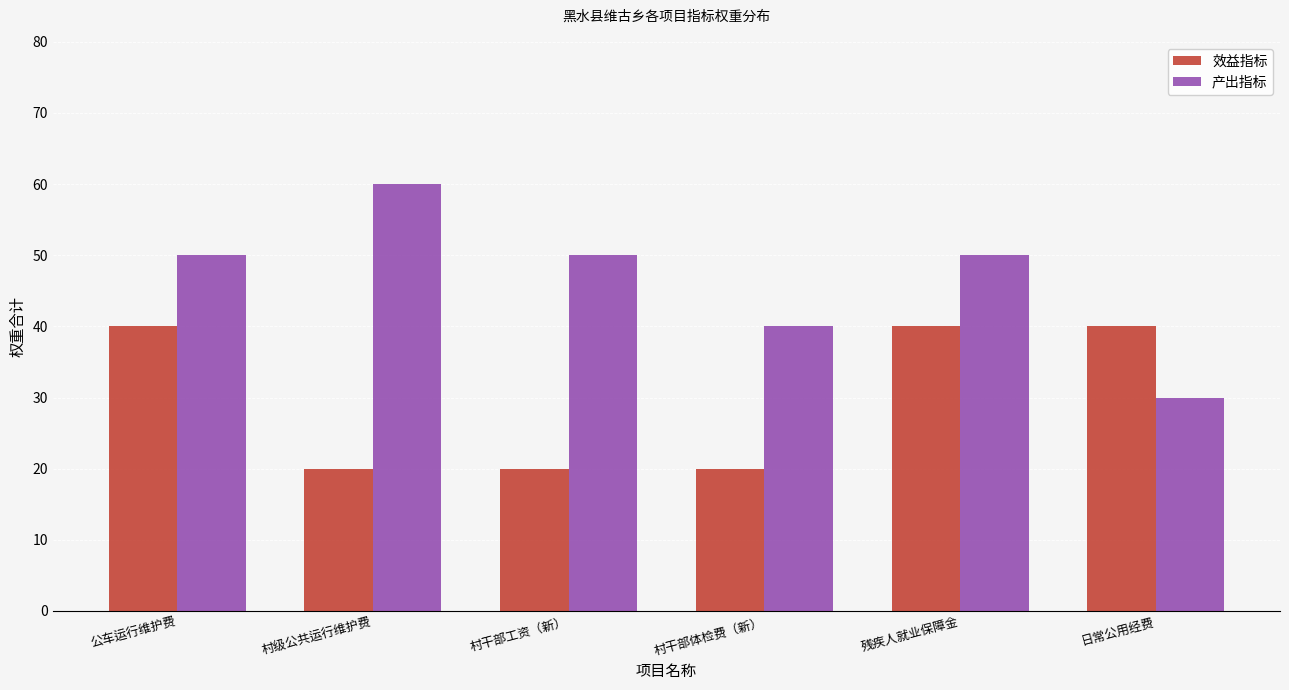

True or false: 效益指标 has a value of 40 at 日常公用经费.

True